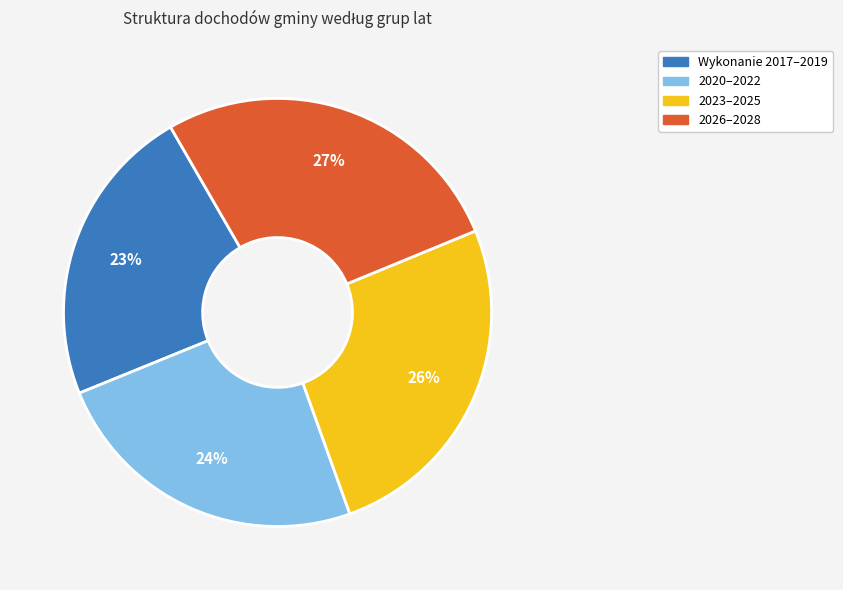

To the nearest percent, what is the difference between the largest and smallest slice percentages?

4%